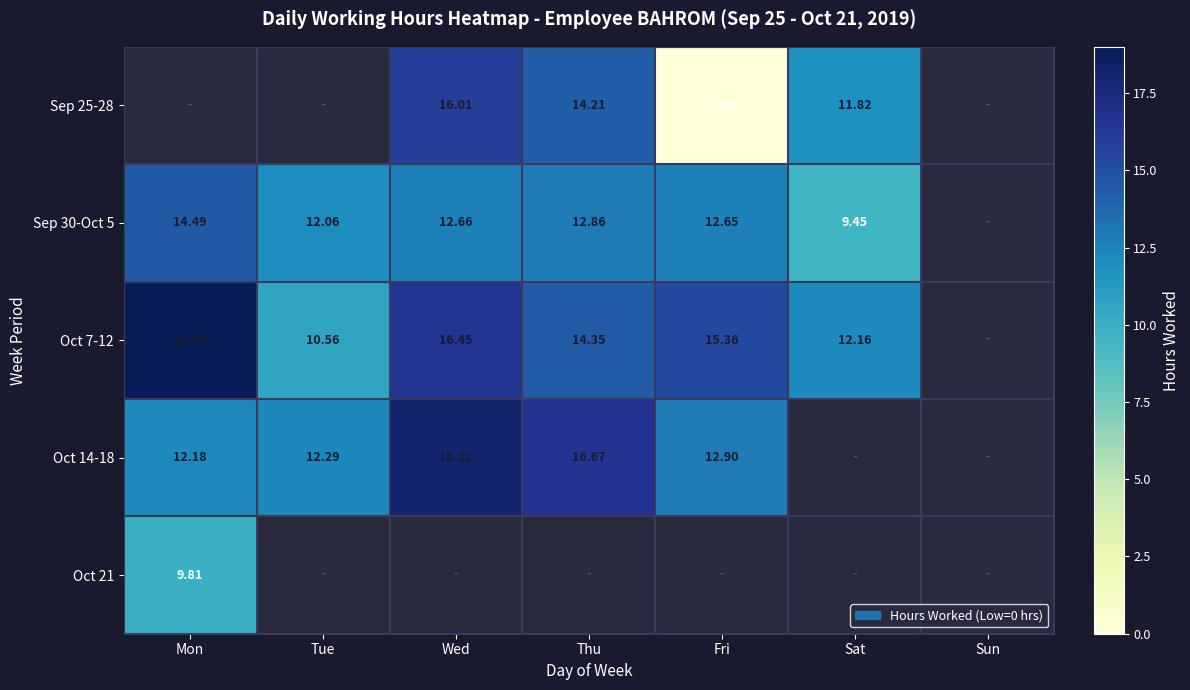

Is it true that Oct 7-12 equals 15.8 at Tue?

False